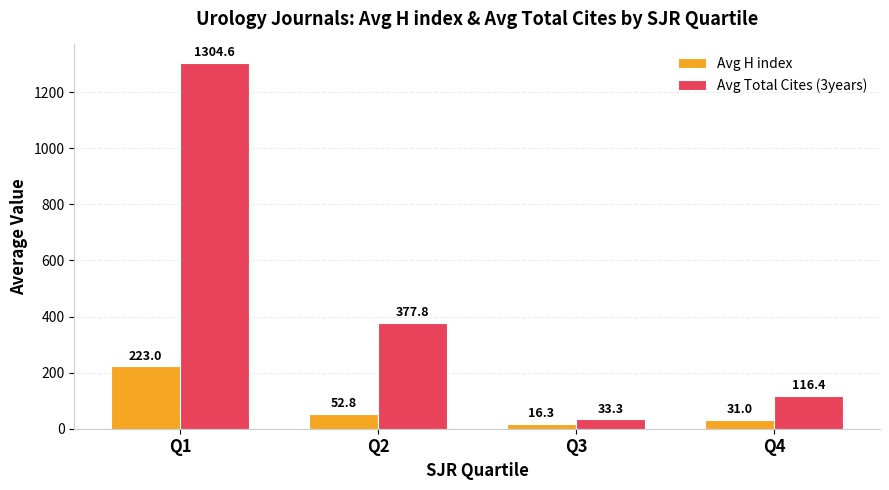

At which label does Avg Total Cites (3years) reach its peak?

Q1